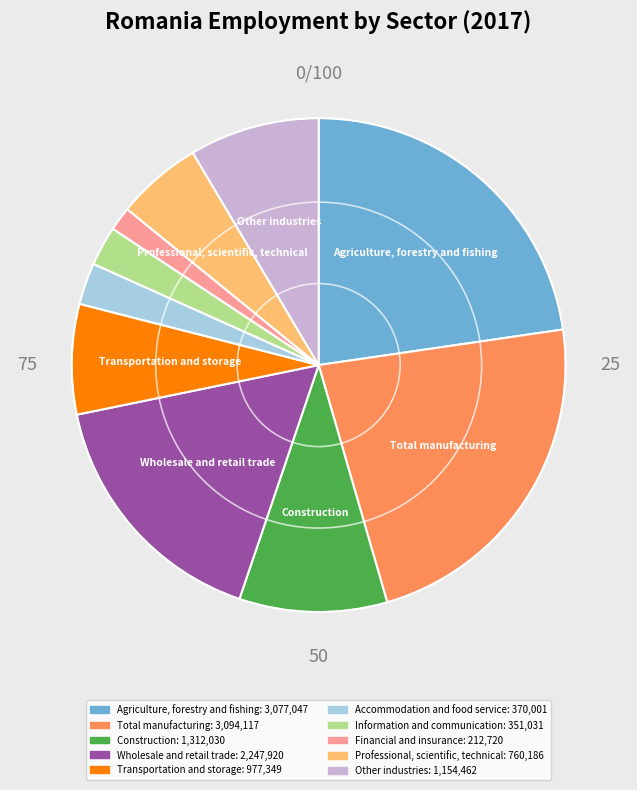

Is Financial and insurance the majority of the pie?

No